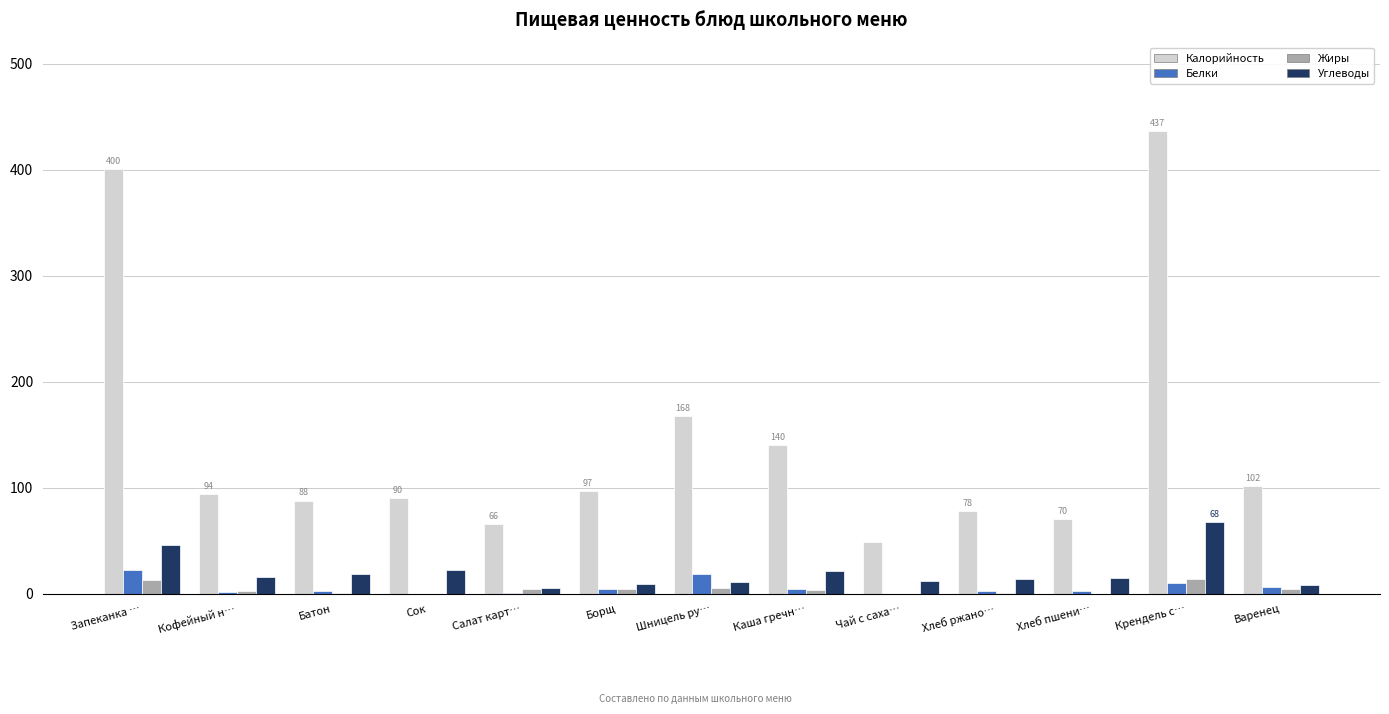

How many categories are shown in the chart?

13